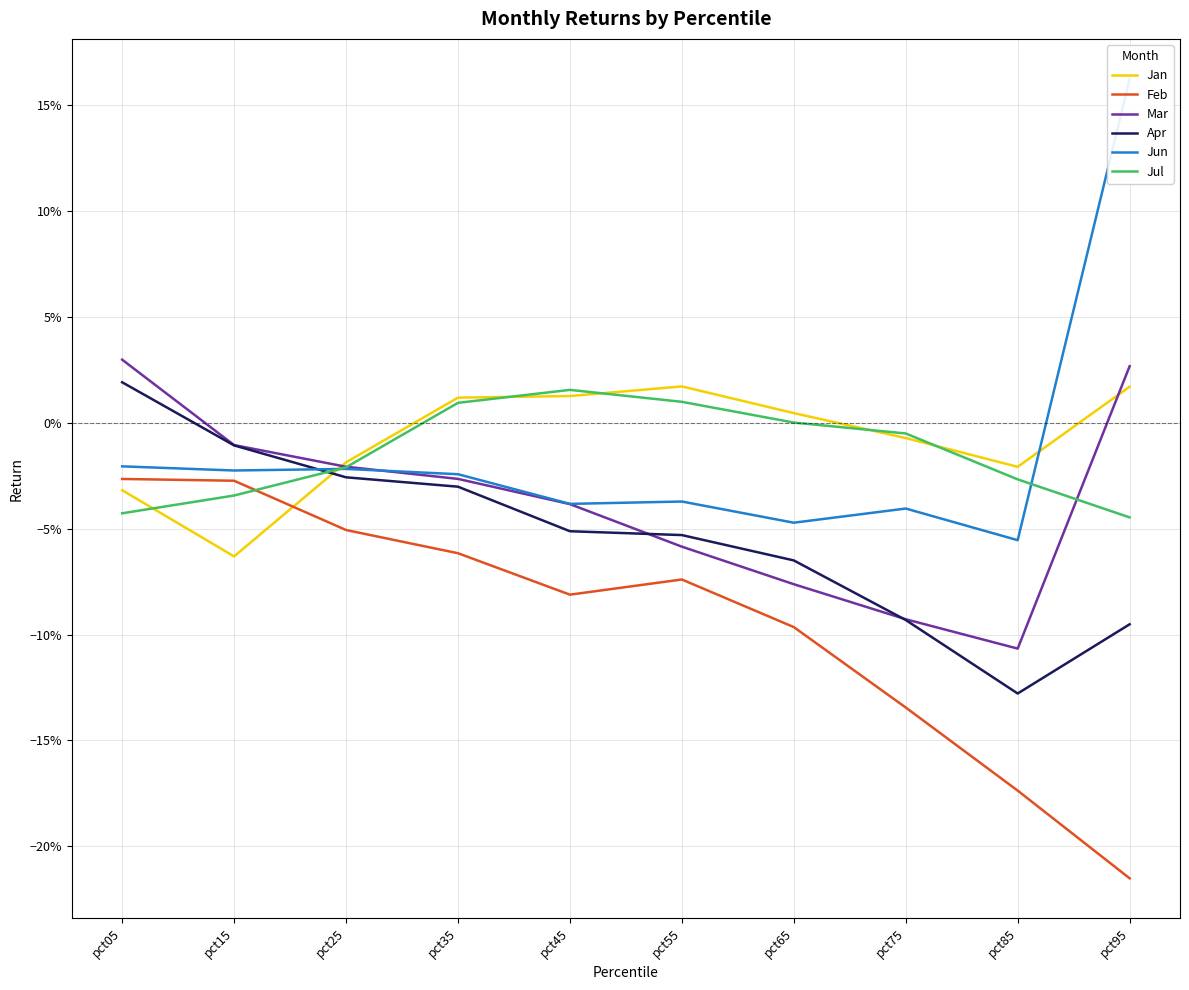

At which label is Apr closest to 0?

pct15